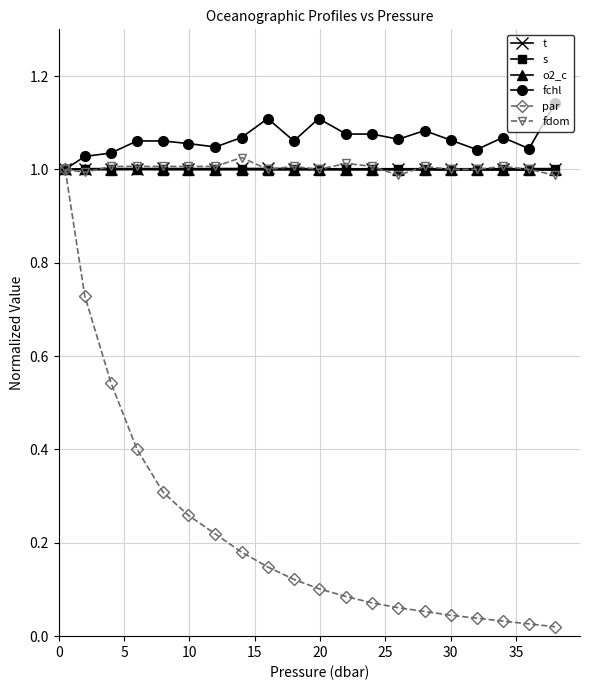

What are all the series names shown in the legend?

t, s, o2_c, fchl, par, fdom